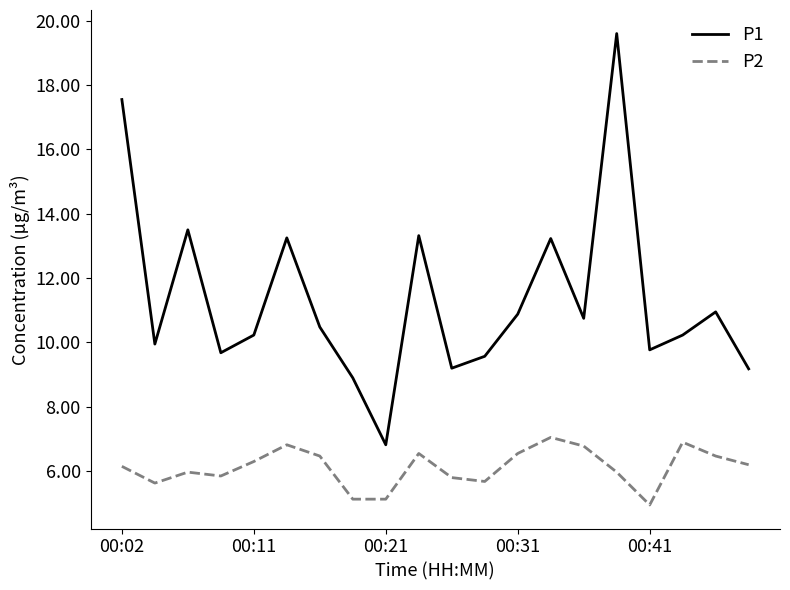

Rank the series by their maximum value, from lowest to highest.

P2, P1